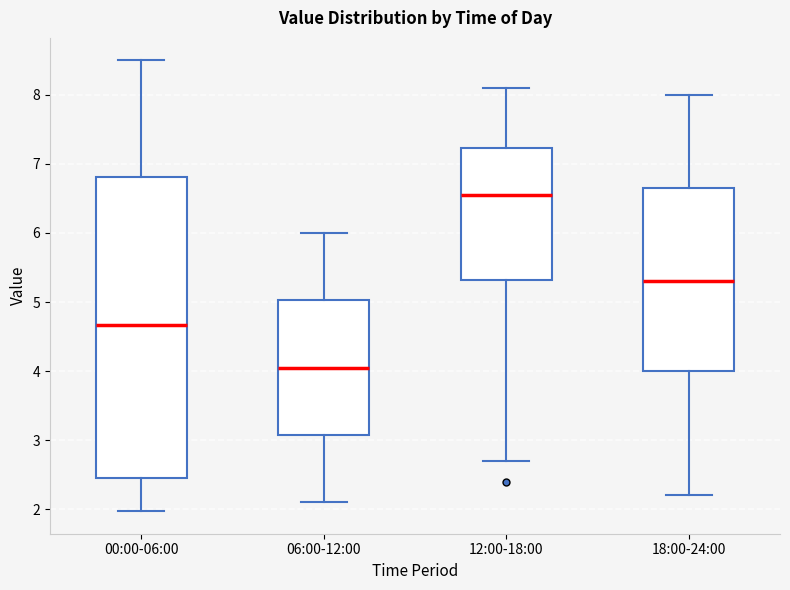

Comparing the boxes themselves (not the whiskers), which one is the tallest?

00:00-06:00